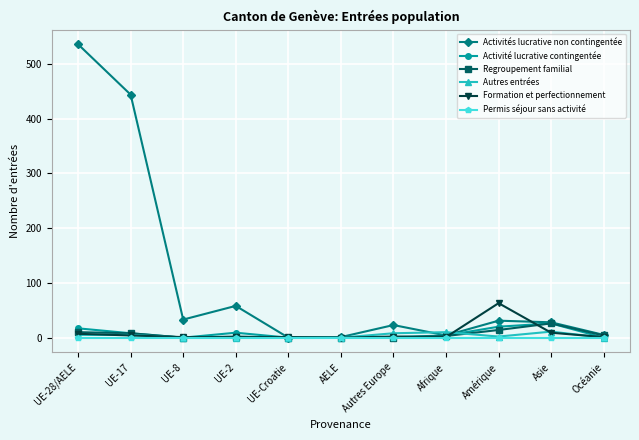

What is the label of the 10th point from the left?

Asie